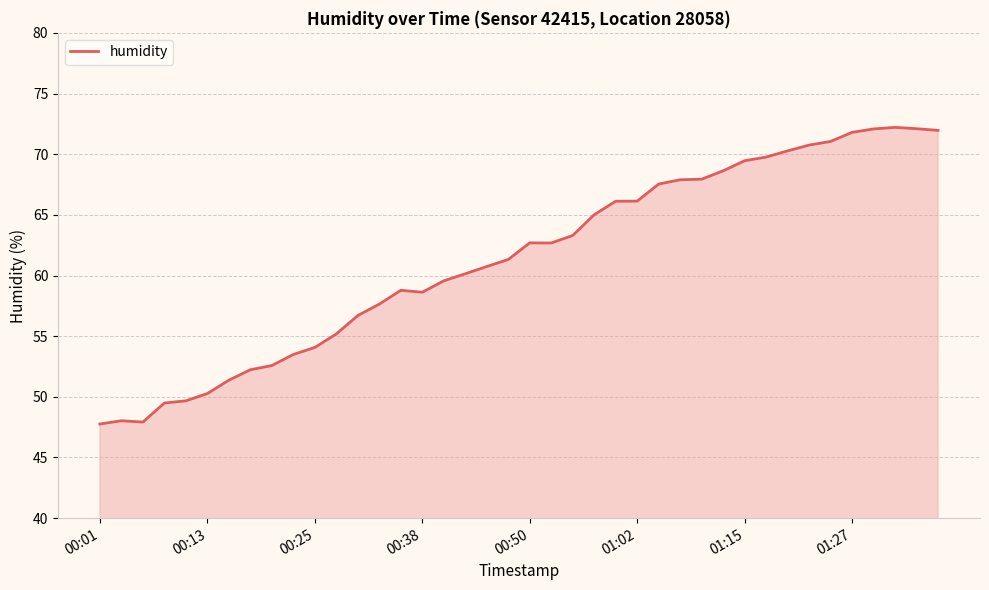

What is the maximum value shown in the chart?

72.2